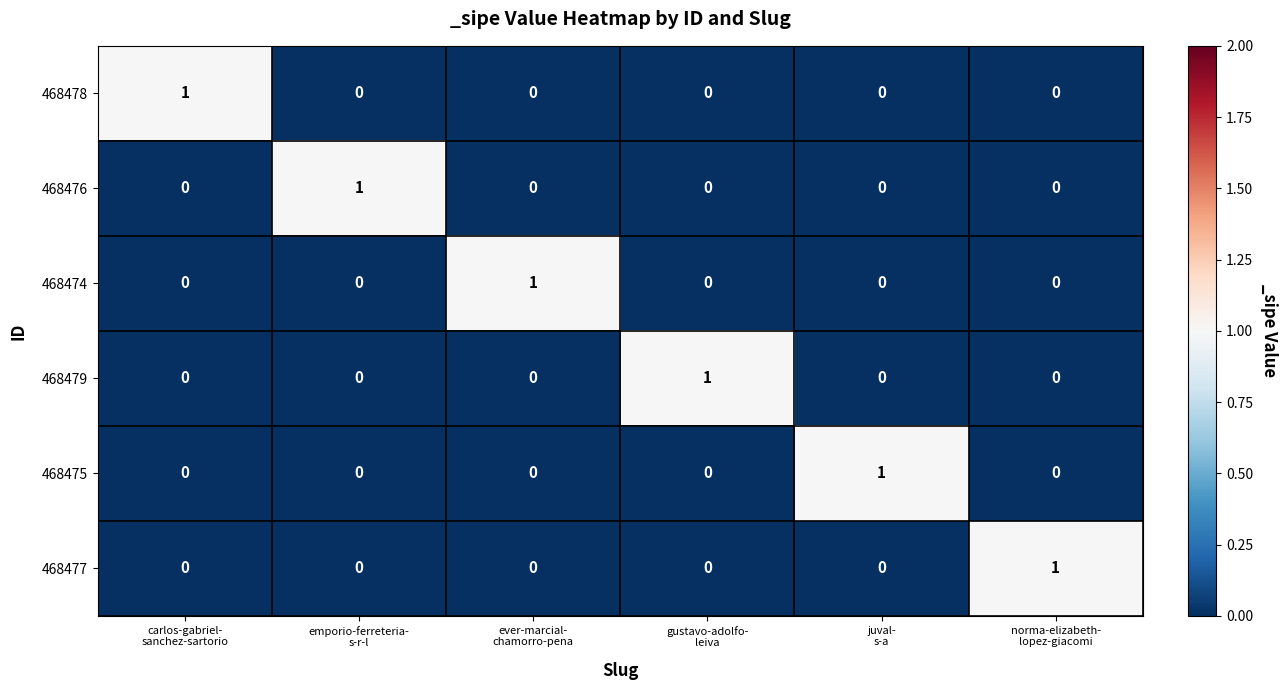

What is the greatest value displayed?

1